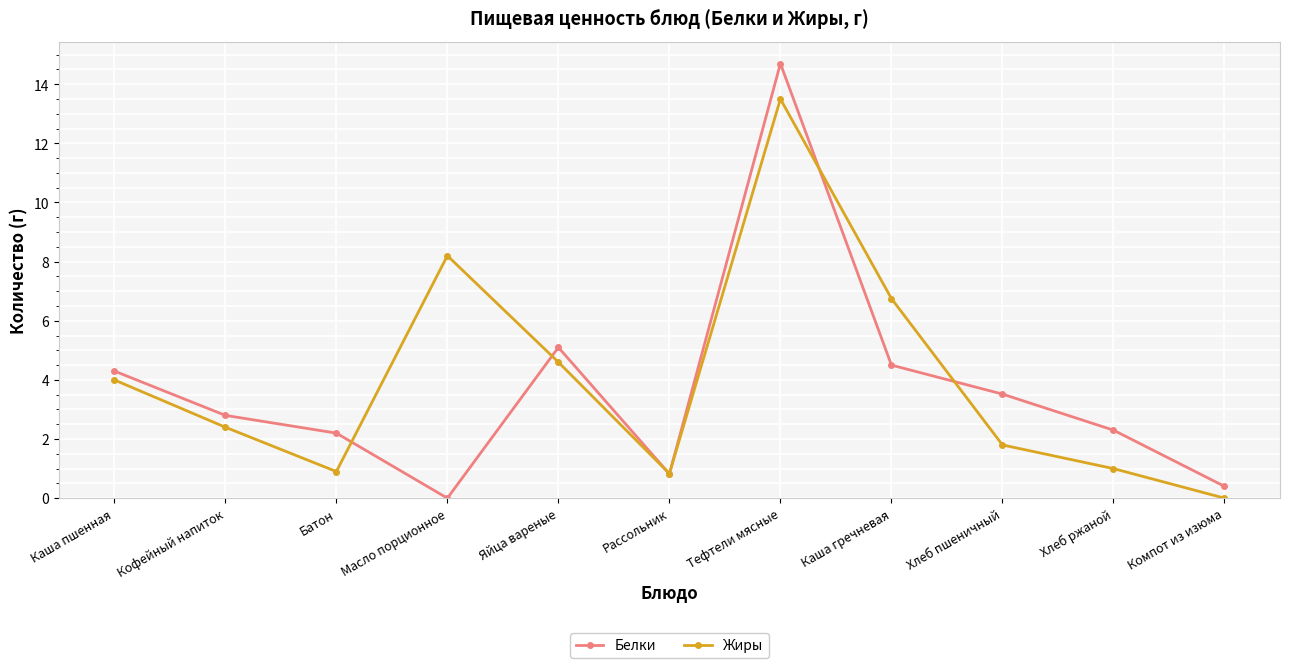

Where is Белки nearest to the value 7?

Яйца вареные